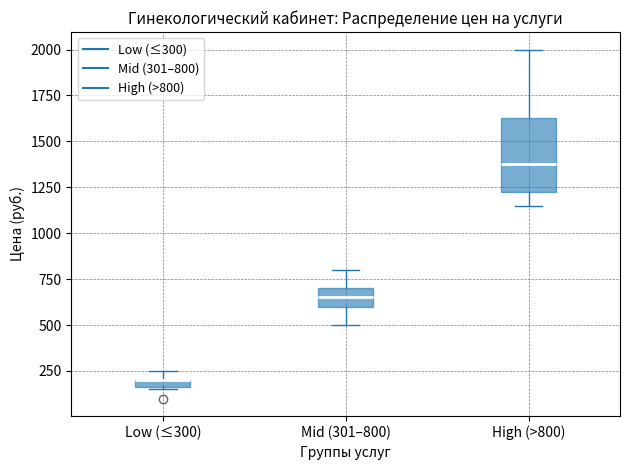

Where does the lower whisker of the box for High (>800) end on the y-axis? The values are not printed on the chart, so give them approximately, as read against the axis.

1150